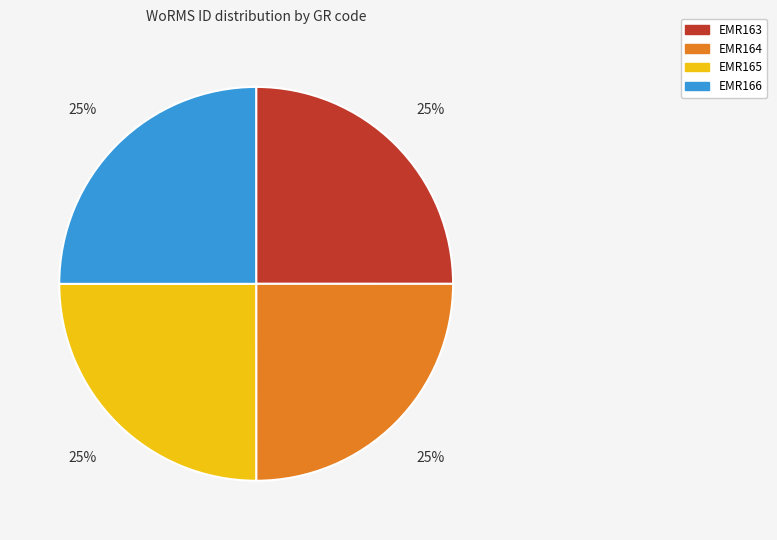

Does EMR166 account for over 50% of the chart?

No